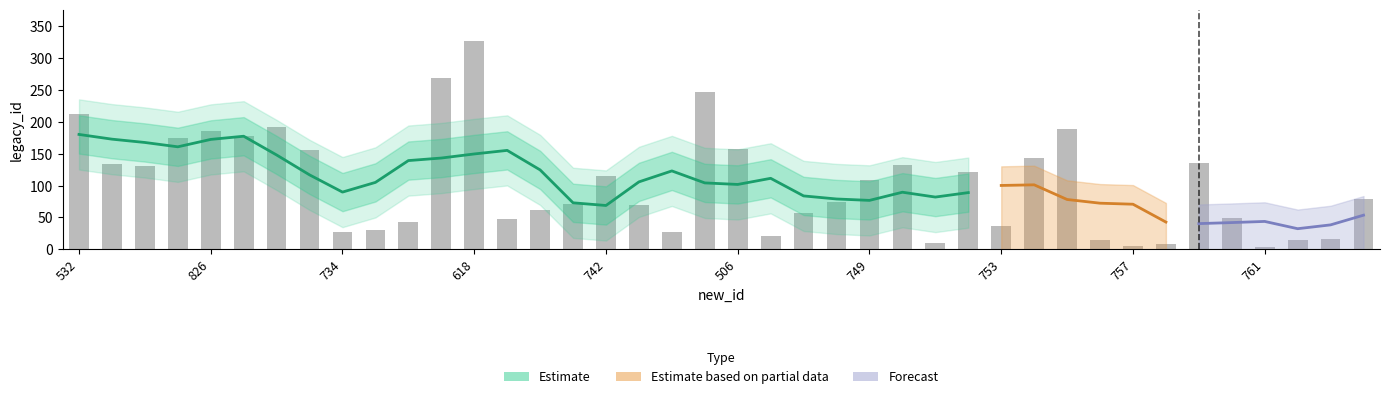

What is the sum of all values?

4079